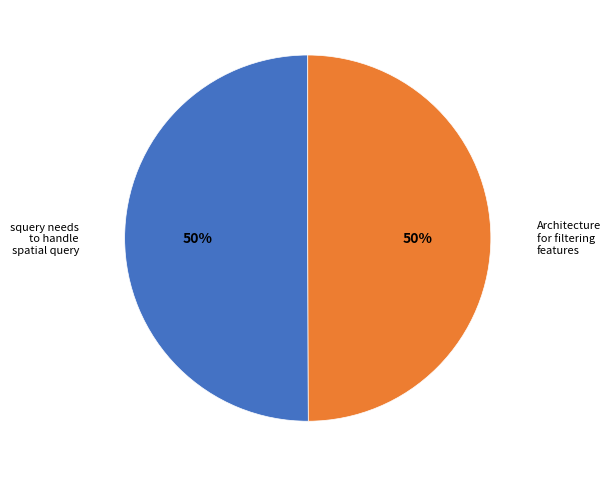

To the nearest percent, what is the combined percentage of squery needs to handle spatial query and Architecture for filtering features?

100%